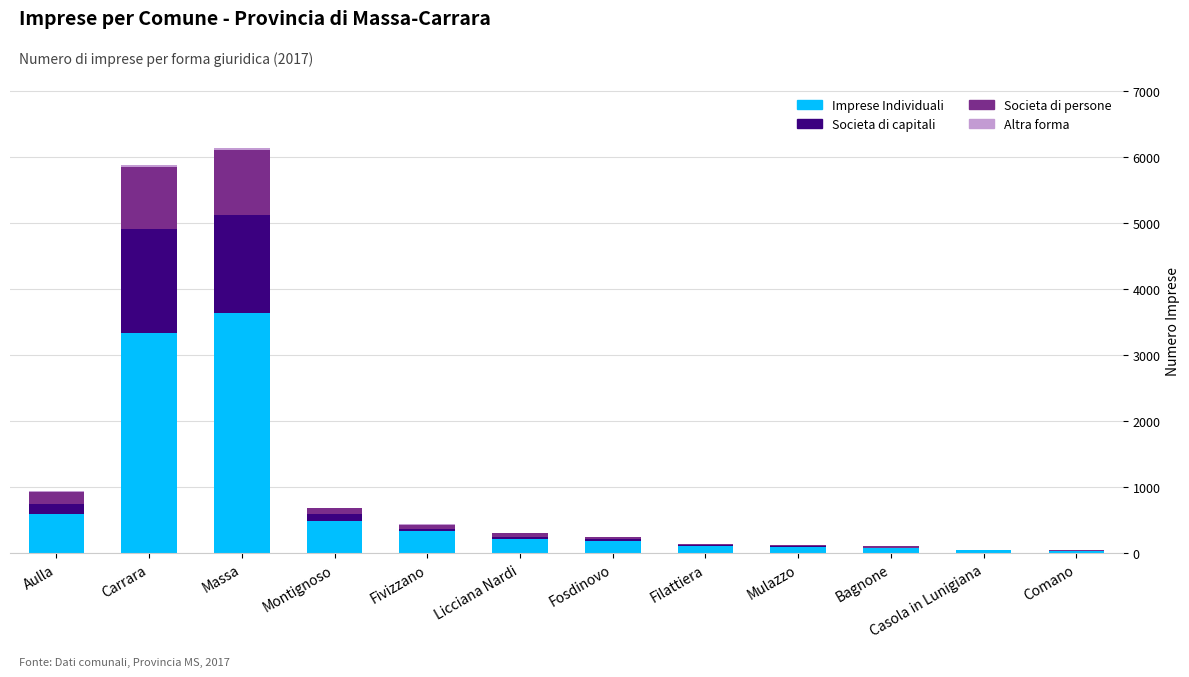

Does the chart contain stacked bars?

Yes